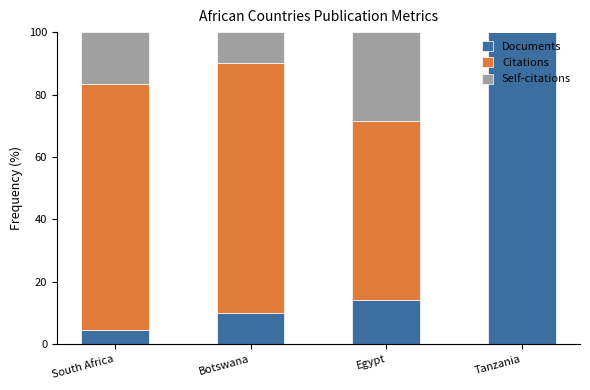

What are all the series names shown in the legend?

Documents, Citations, Self-citations